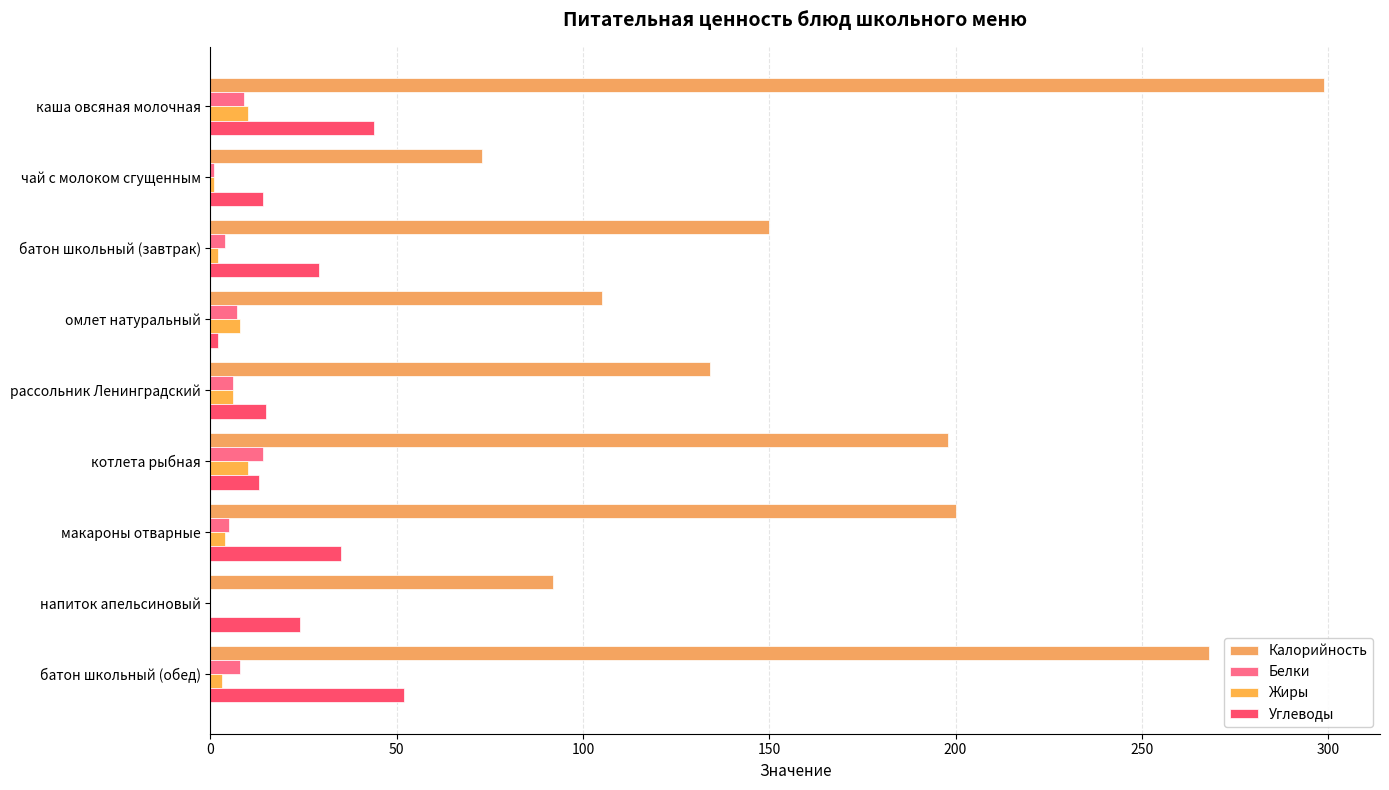

What is the difference between the maximum and minimum values in the Углеводы series?

50